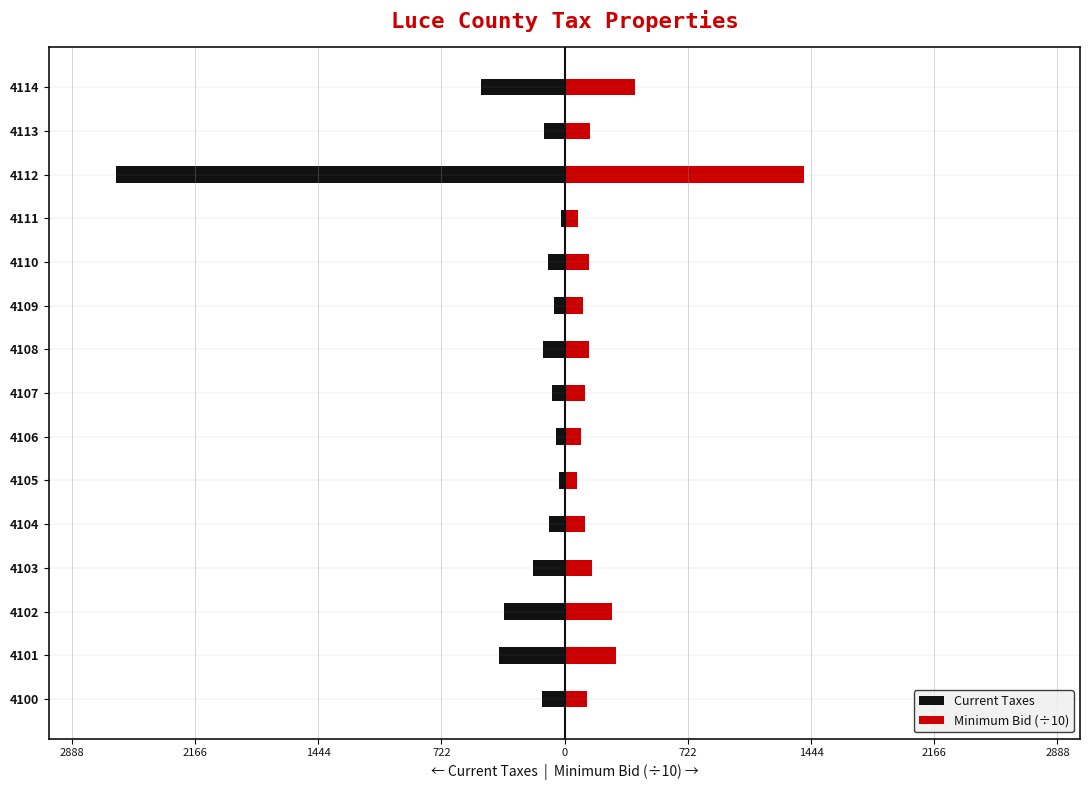

Which has a higher value, 4105 or 4102?

4105